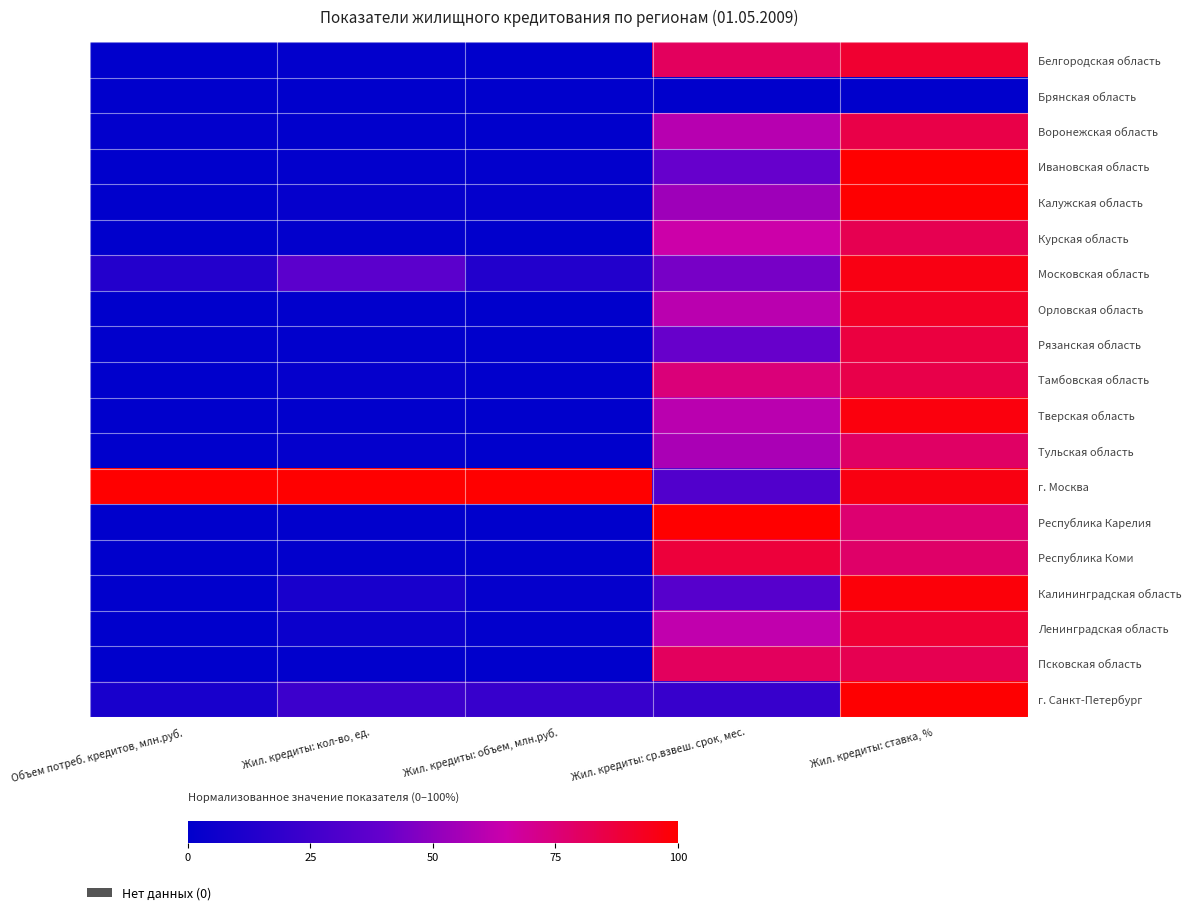

At which category does the chart reach its peak across all series?

Жил. кредиты: ставка, %